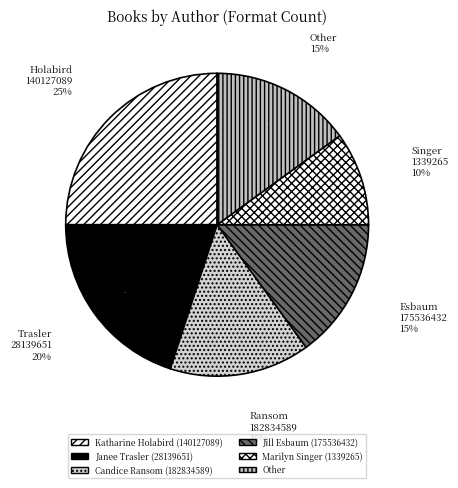

Combined, what portion of the pie is Jill Esbaum (175536432) and Janee Trasler (28139651)?

35.0%